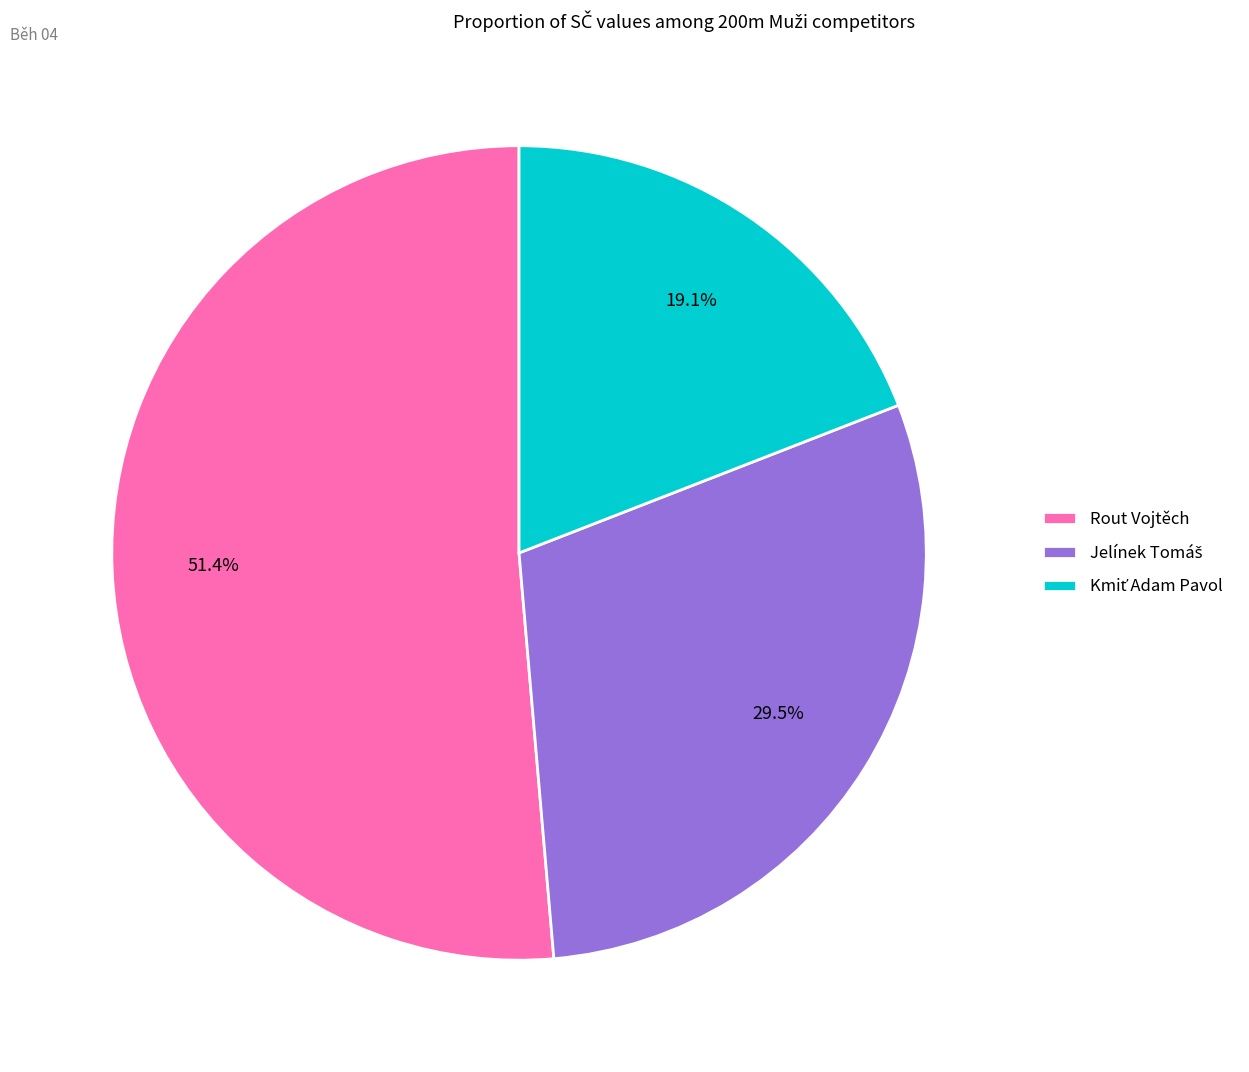

How much of the chart is everything except Rout Vojtěch?

48.6%